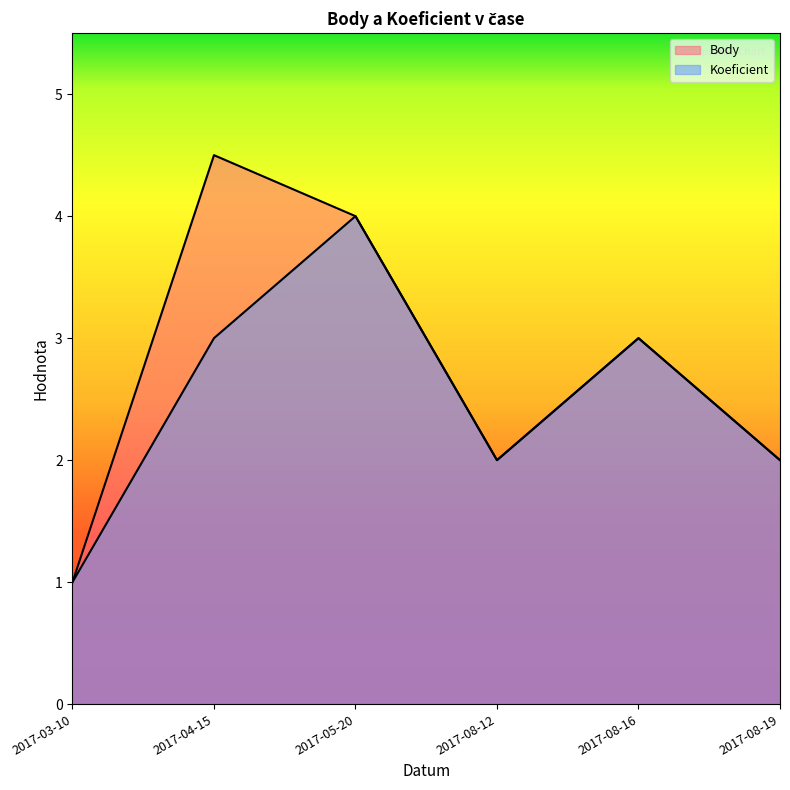

What is the lowest value of the Koeficient series?

1.0